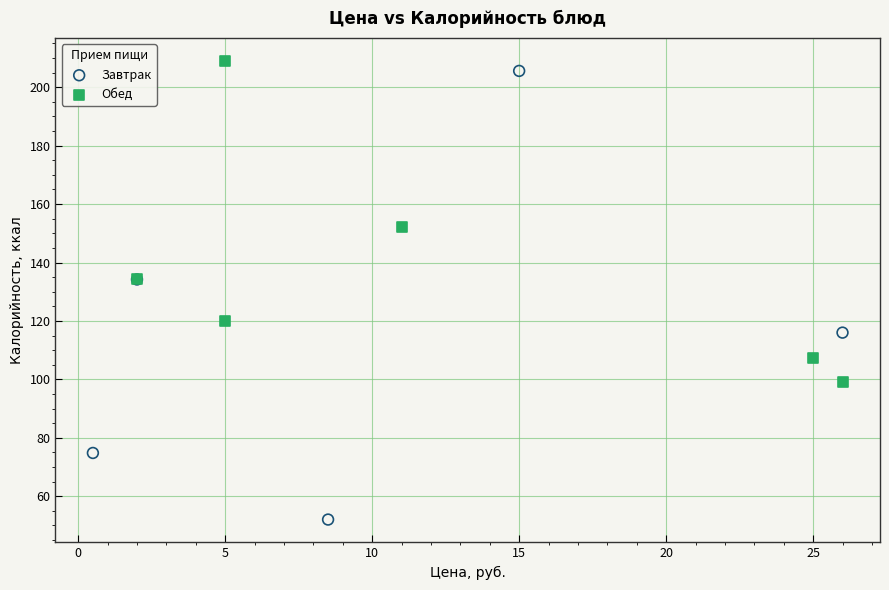

Which series contains the highest Y value?

Обед